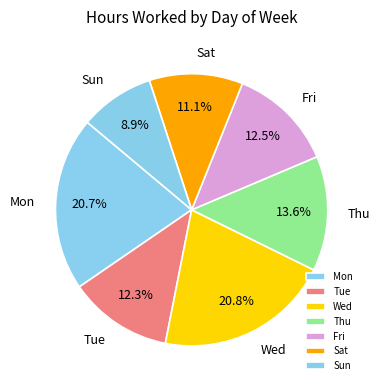

To the nearest percent, what is the average slice percentage?

14%